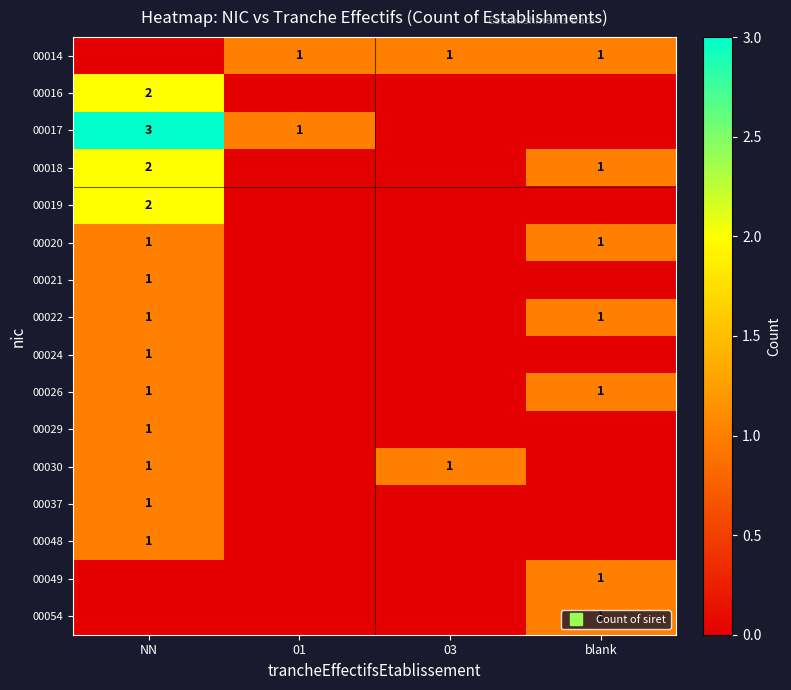

Rank the categories by 00017 value from lowest to highest.

03, blank, 01, NN